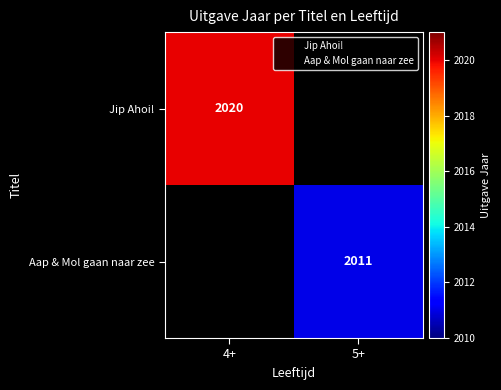

Which series has the widest spread of values?

Jip Ahoi!